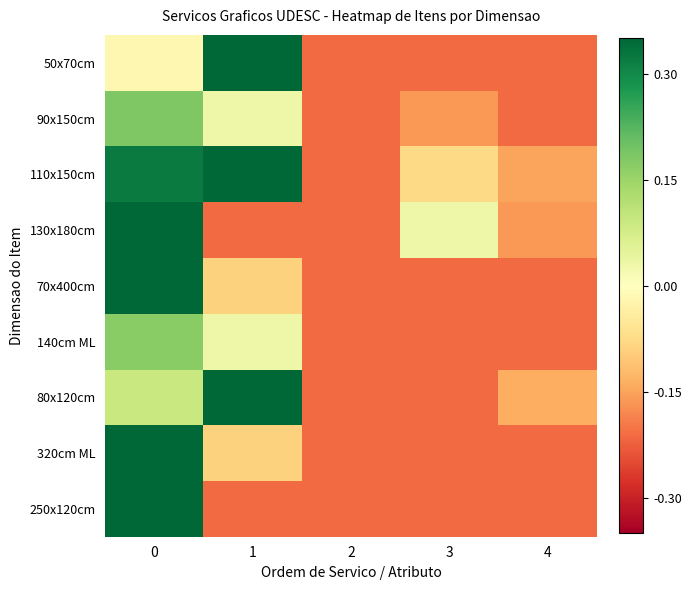

Reading left to right, transcribe all the data shown in this chart.

50x70cm: 0=-0.0	1=0.7	2=-0.2	3=-0.2	4=-0.2
90x150cm: 0=0.2	1=0.0	2=-0.2	3=-0.2	4=-0.2
110x150cm: 0=0.3	1=0.5	2=-0.2	3=-0.1	4=-0.2
130x180cm: 0=0.7	1=-0.2	2=-0.2	3=0.0	4=-0.2
70x400cm: 0=0.6	1=-0.1	2=-0.2	3=-0.2	4=-0.2
140cm ML: 0=0.2	1=0.0	2=-0.2	3=-0.2	4=-0.2
80x120cm: 0=0.1	1=0.5	2=-0.2	3=-0.2	4=-0.1
320cm ML: 0=1.0	1=-0.1	2=-0.2	3=-0.2	4=-0.2
250x120cm: 0=0.8	1=-0.2	2=-0.2	3=-0.2	4=-0.2